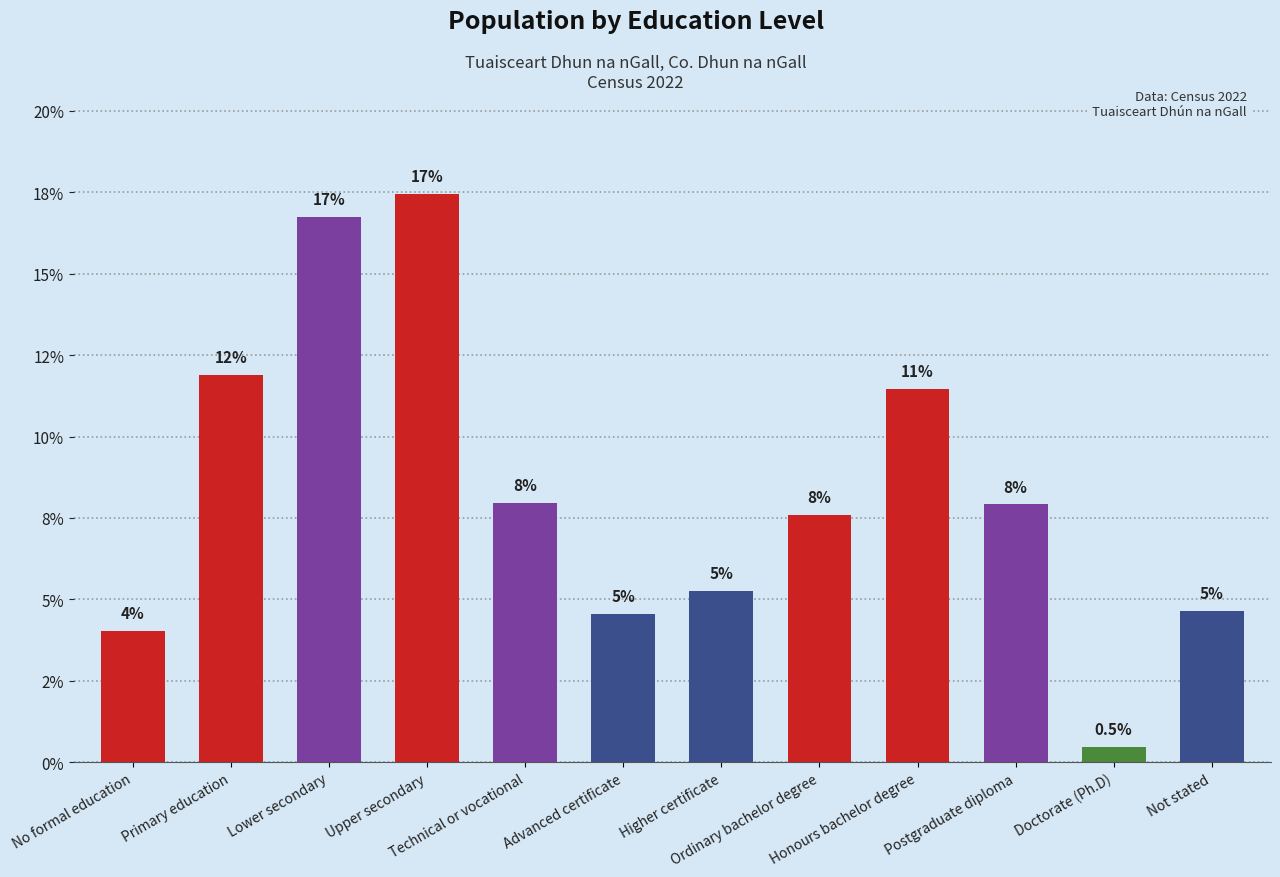

Are the bars horizontal?

No